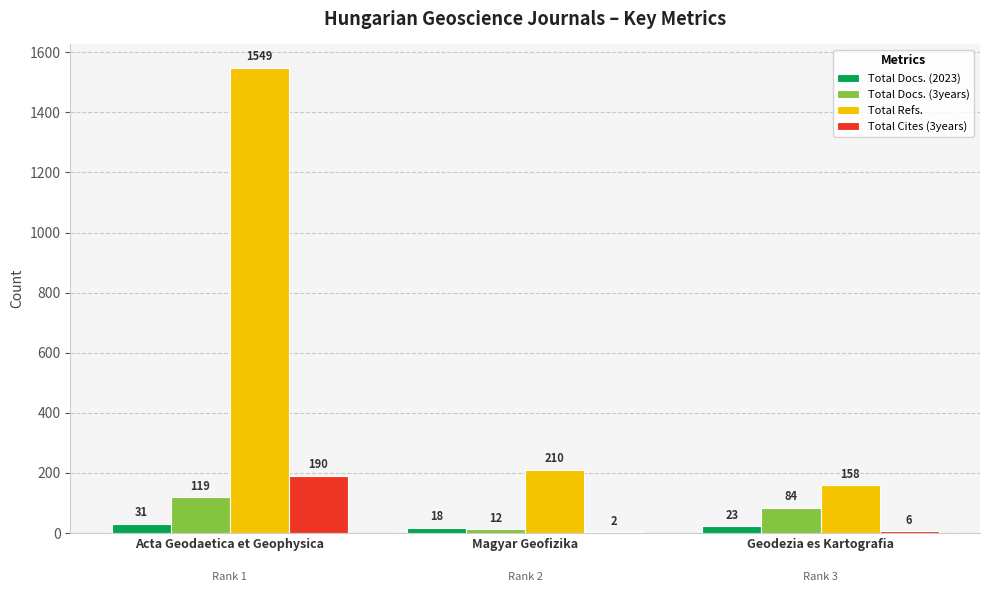

What is the average value of the Total Cites (3years) series?

66